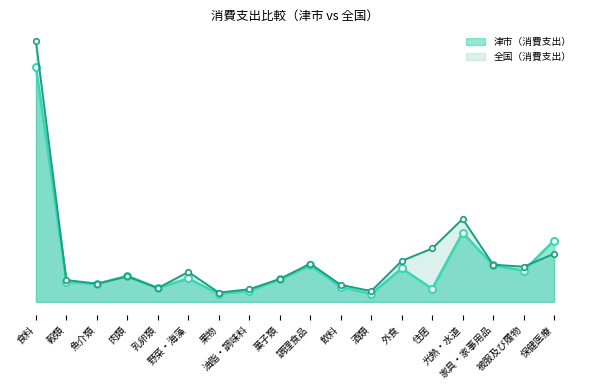

Reading left to right, what are all the values shown in this chart?

津市（消費支出）: 食料=72580	穀類=6159	魚介類=5497	肉類=8034	乳卵類=4292	野菜・海藻=7237	果物=2440	油脂・調味料=3395	菓子類=6913	調理食品=11258	飲料=4576	酒類=2428	外食=10351	住居=4057	光熱・水道=21373	家具・家事用品=11287	被服及び履物=9633	保健医療=18925
全国（消費支出）: 食料=80451	穀類=6728	魚介類=5615	肉類=7829	乳卵類=4243	野菜・海藻=9245	果物=2851	油脂・調味料=3884	菓子類=7073	調理食品=11779	飲料=5252	酒類=3309	外食=12645	住居=16482	光熱・水道=25614	家具・家事用品=11481	被服及び履物=10850	保健医療=14864